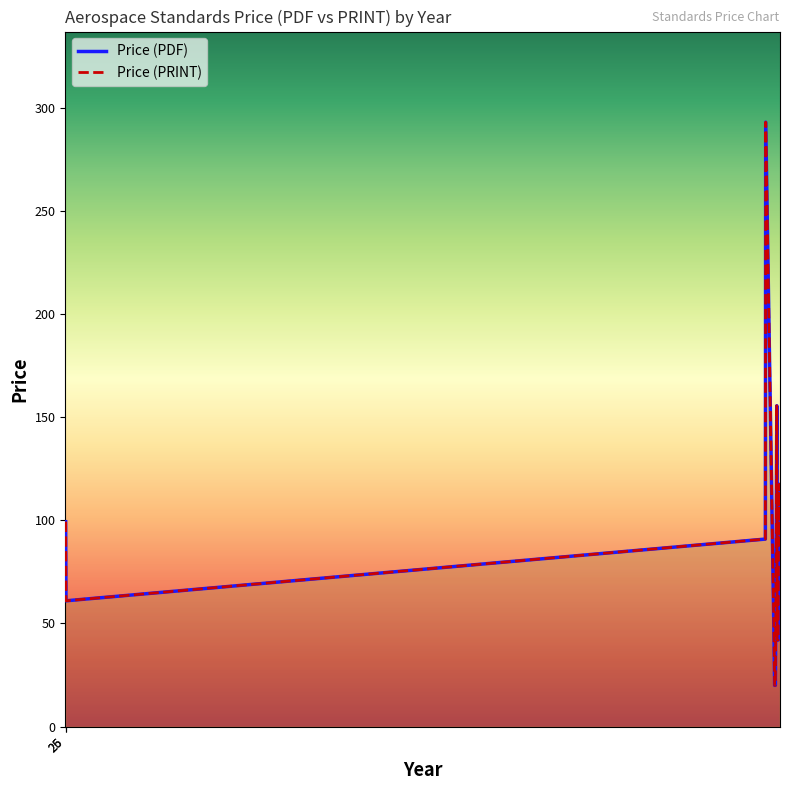

How many data points in Price (PRINT) are less than 87?

8